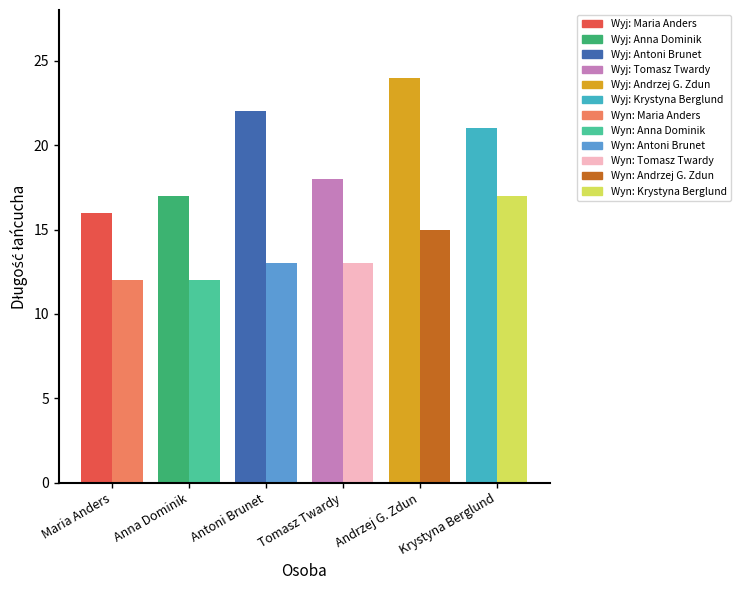

The value of Długość wynikowa at Andrzej G. Zdun is 15. True or false?

True